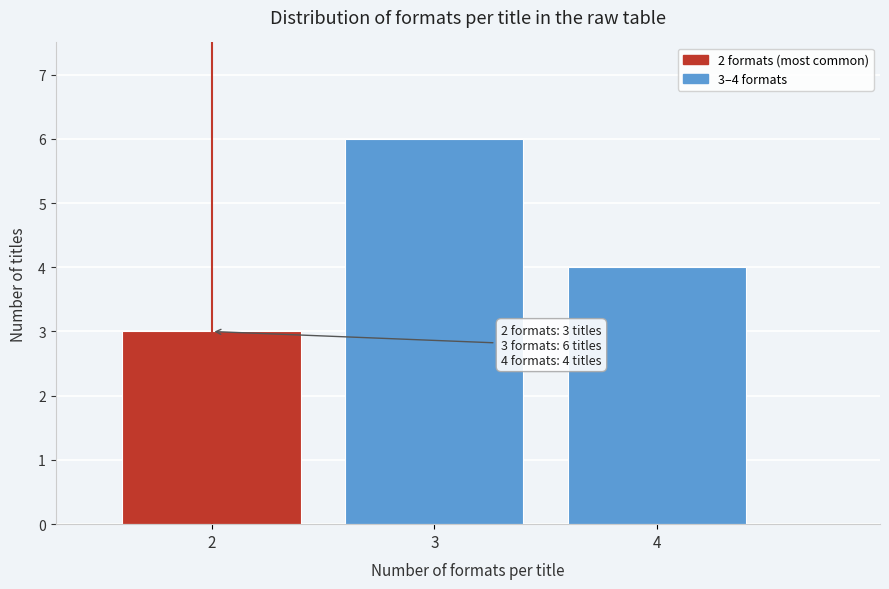

Reading left to right, what are all the values shown in this chart?

2=3	3=6	4=4